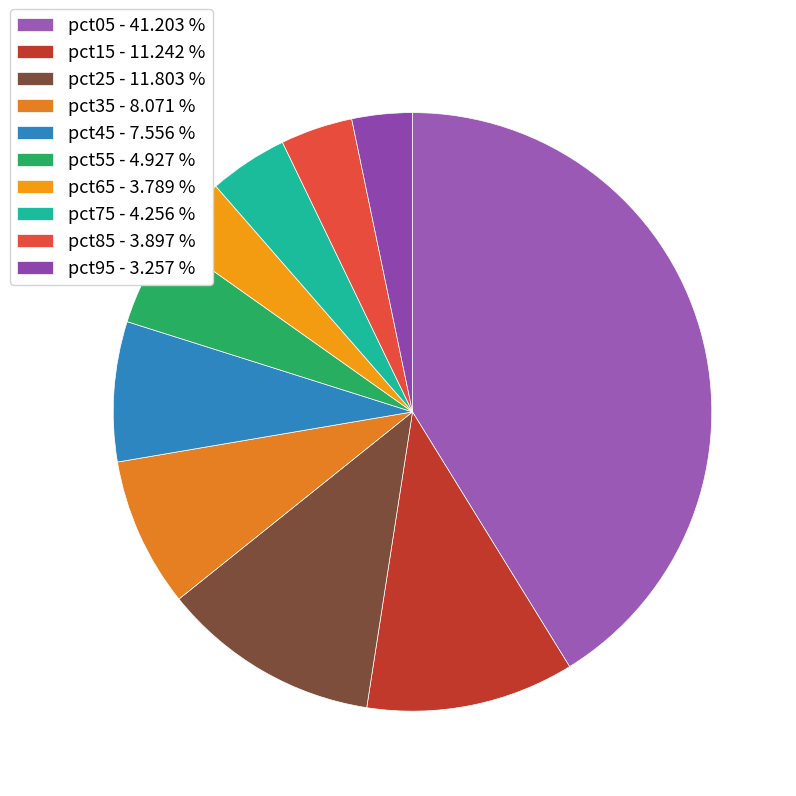

Is there a majority slice in this chart?

No